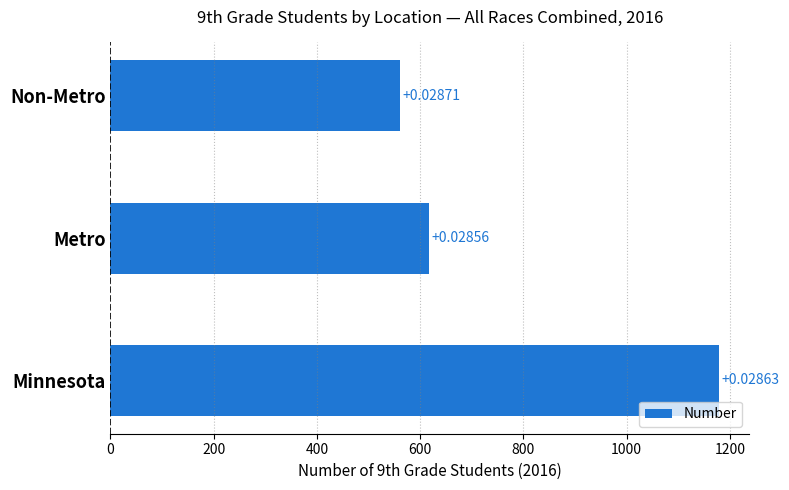

How many bars are there in total?

3